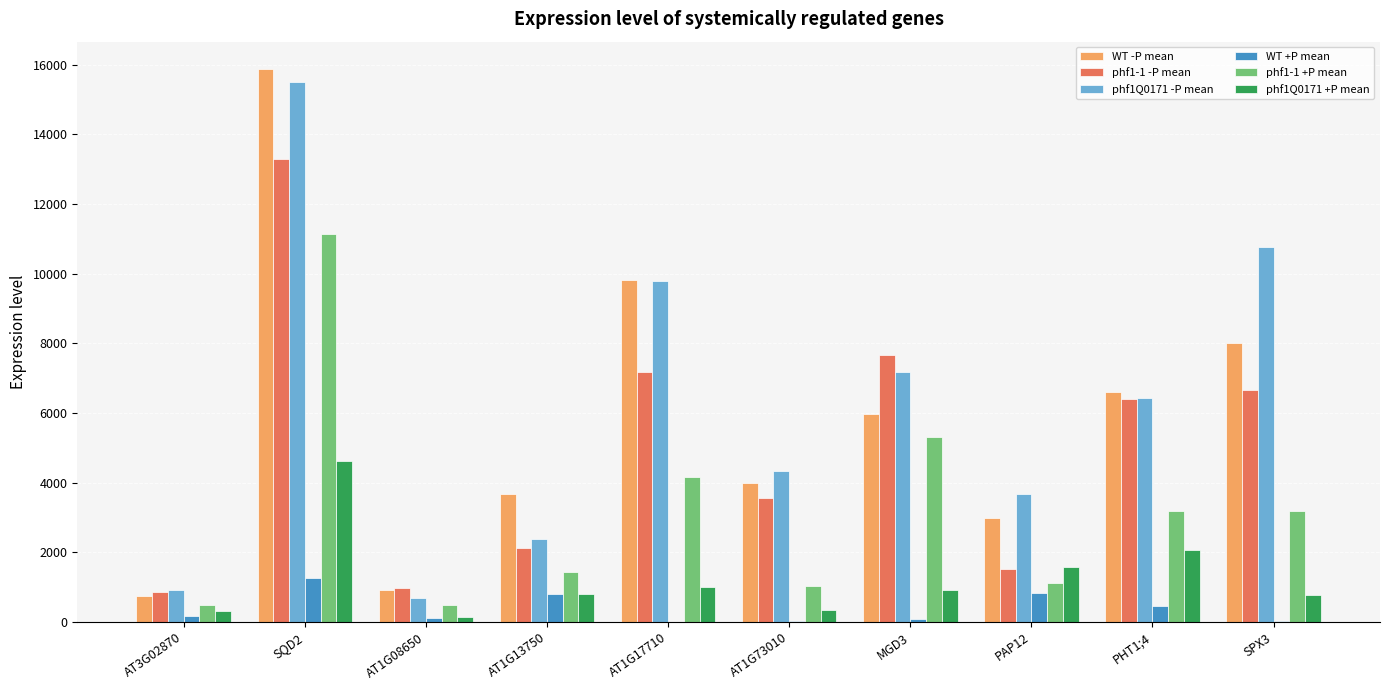

Does the chart contain stacked bars?

No